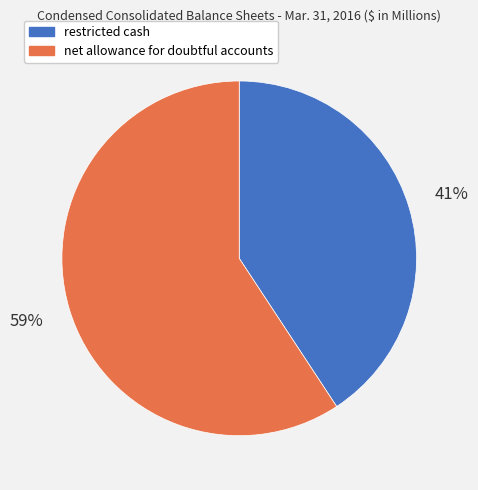

Do restricted cash and net allowance for doubtful accounts together represent more than half of the pie?

Yes